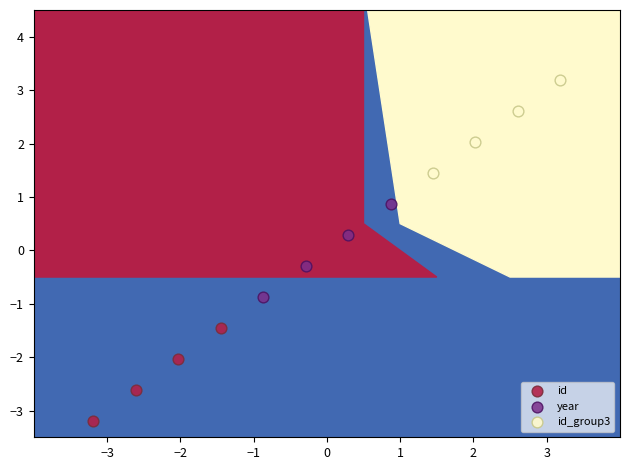

Which series reaches the maximum Y coordinate?

id_group3